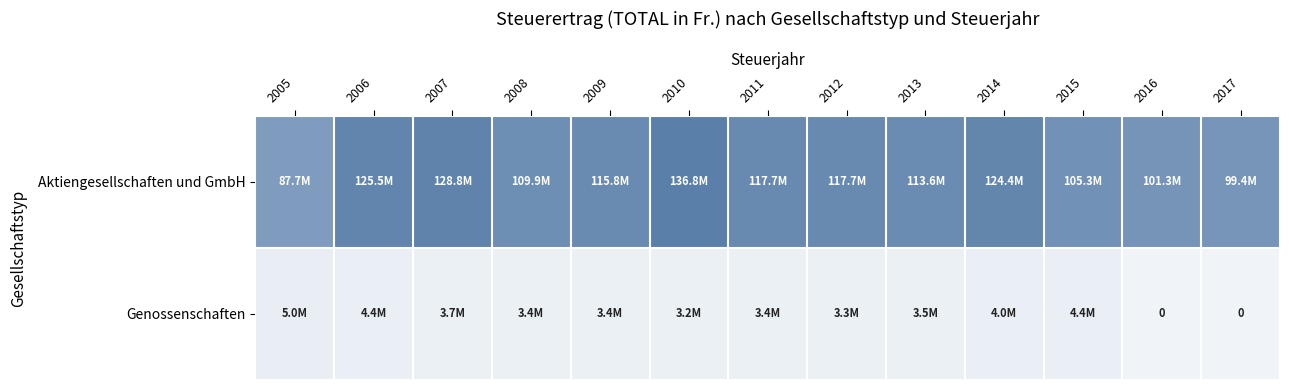

Where is Aktiengesellschaften und GmbH nearest to the value 0?

2005